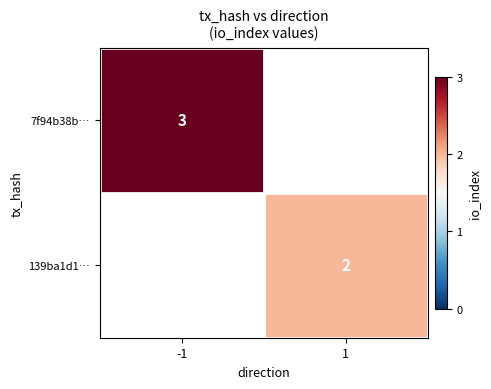

The 7f94b38b… series shows 5 at -1. True or false?

False